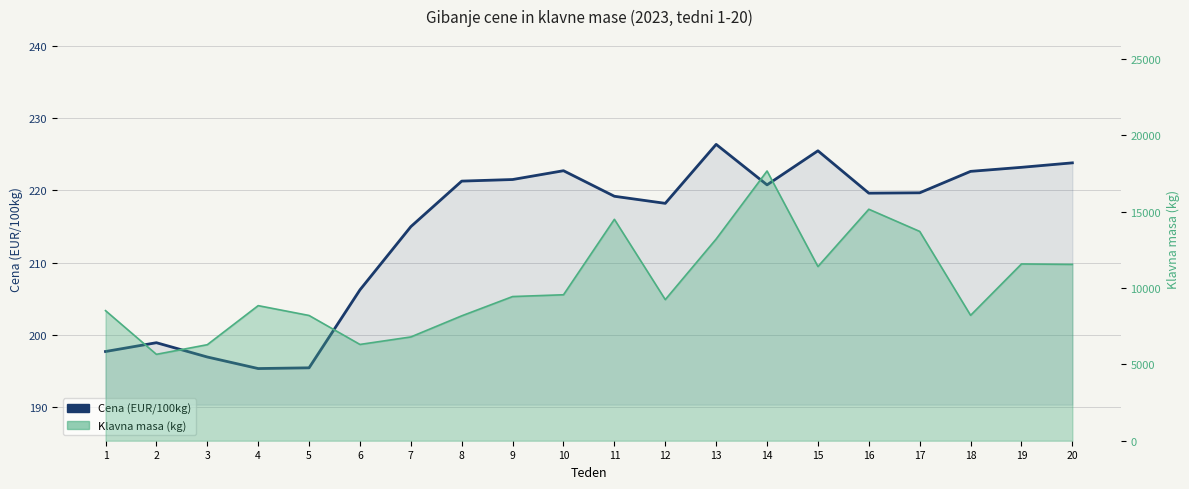

Rank the categories by value from highest to lowest.

13, 15, 20, 19, 10, 18, 9, 8, 14, 17, 16, 11, 12, 7, 6, 2, 1, 3, 5, 4